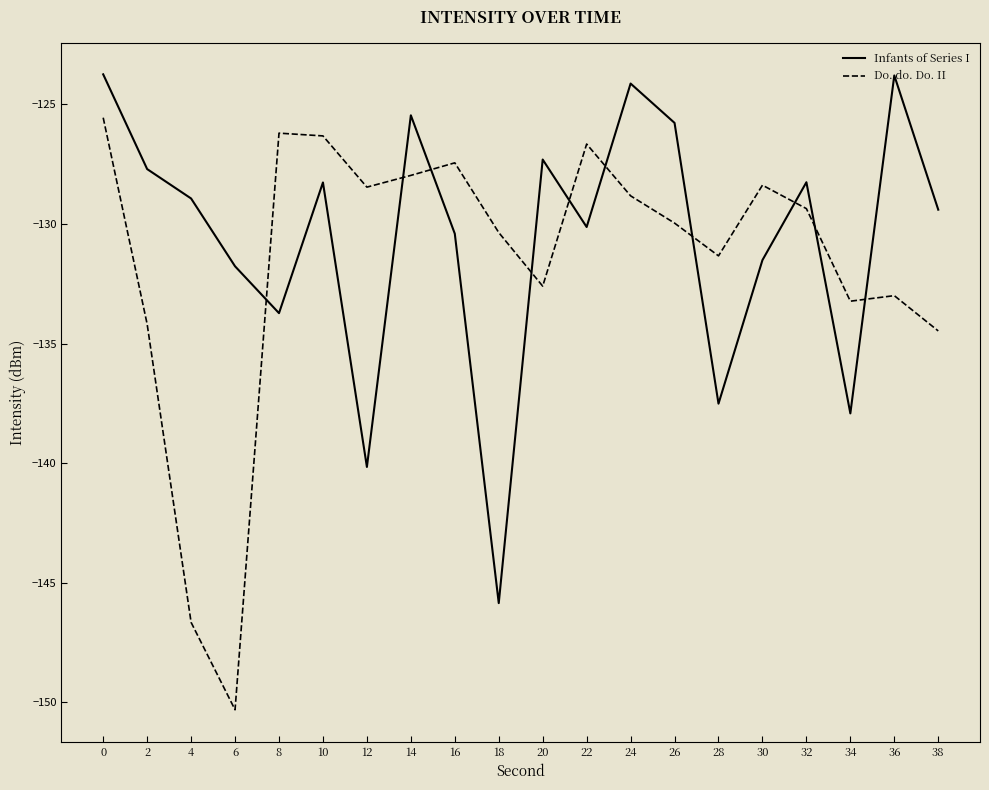

How many intersections are there between Infants of Series I and Do. do. Do. II?

10